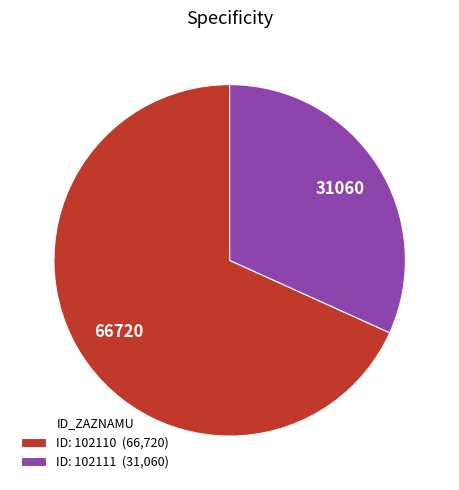

Is it true that ID: 102110 (66,720) is 77% of the pie?

False